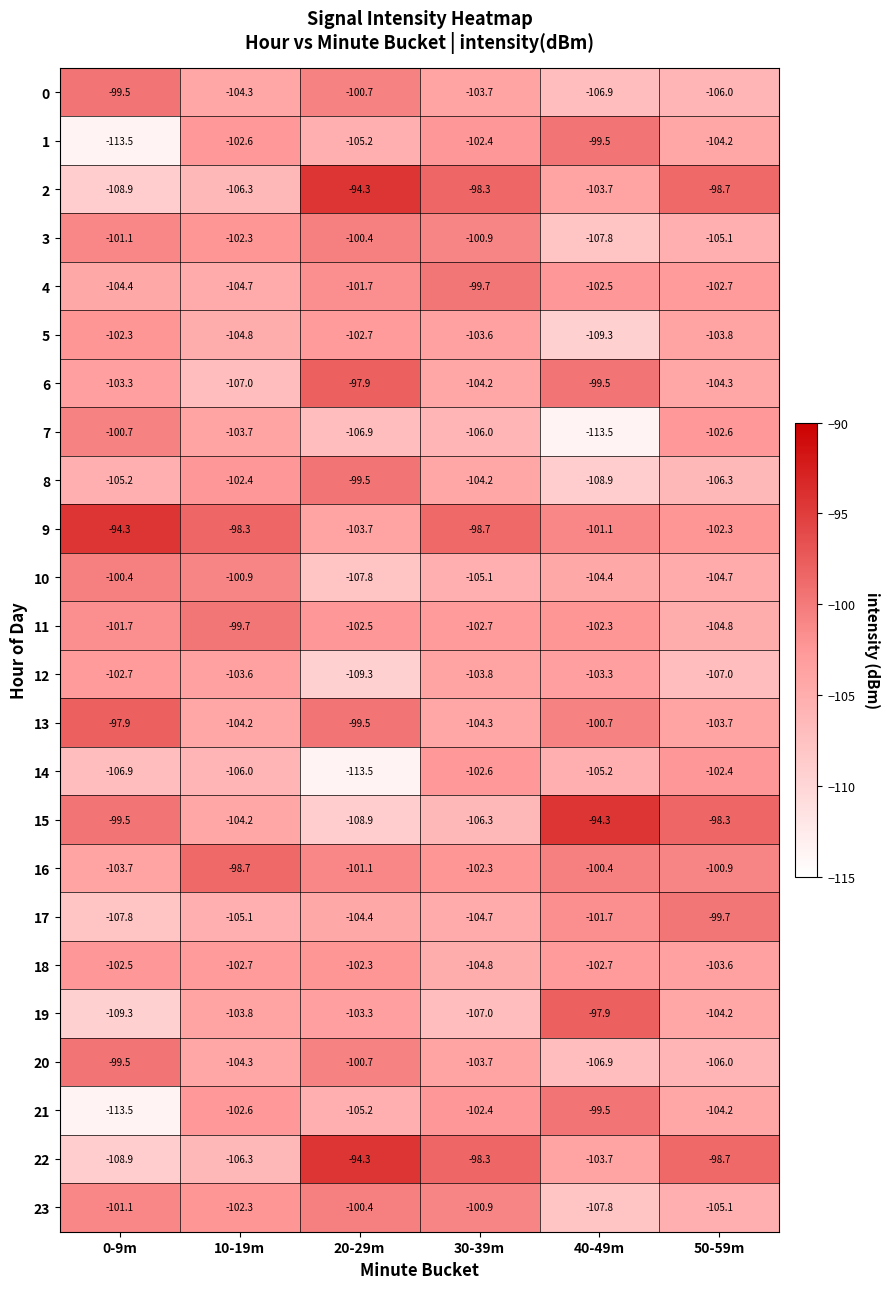

Is the value of 0 at 40-49m greater than the value of 20 at 0-9m?

No